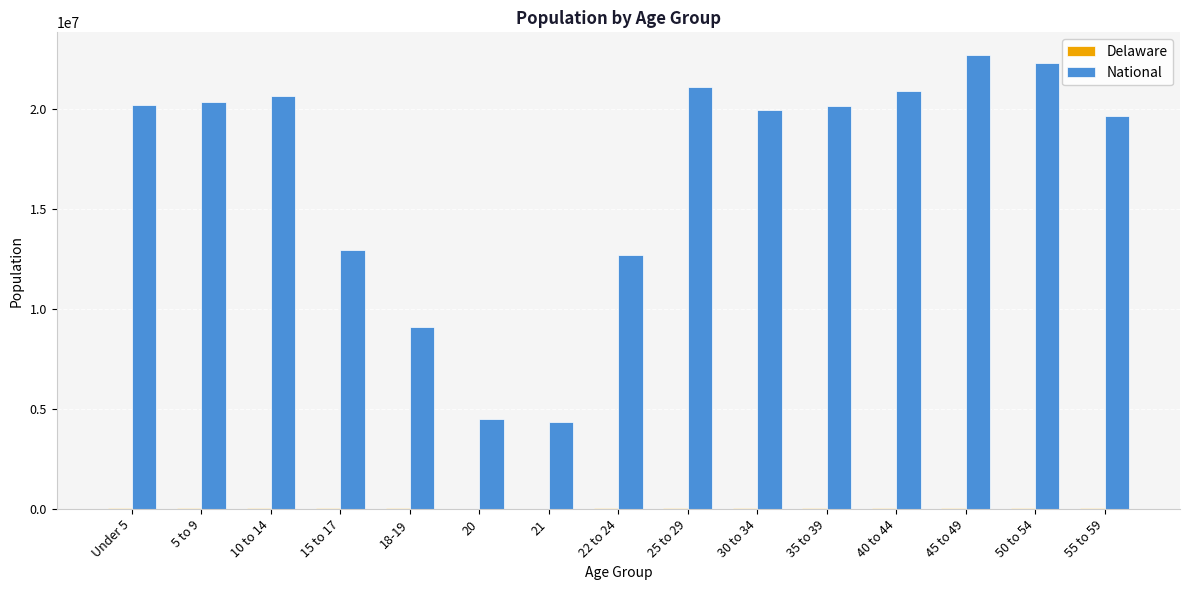

Where is National nearest to the value 13531442?

15 to 17